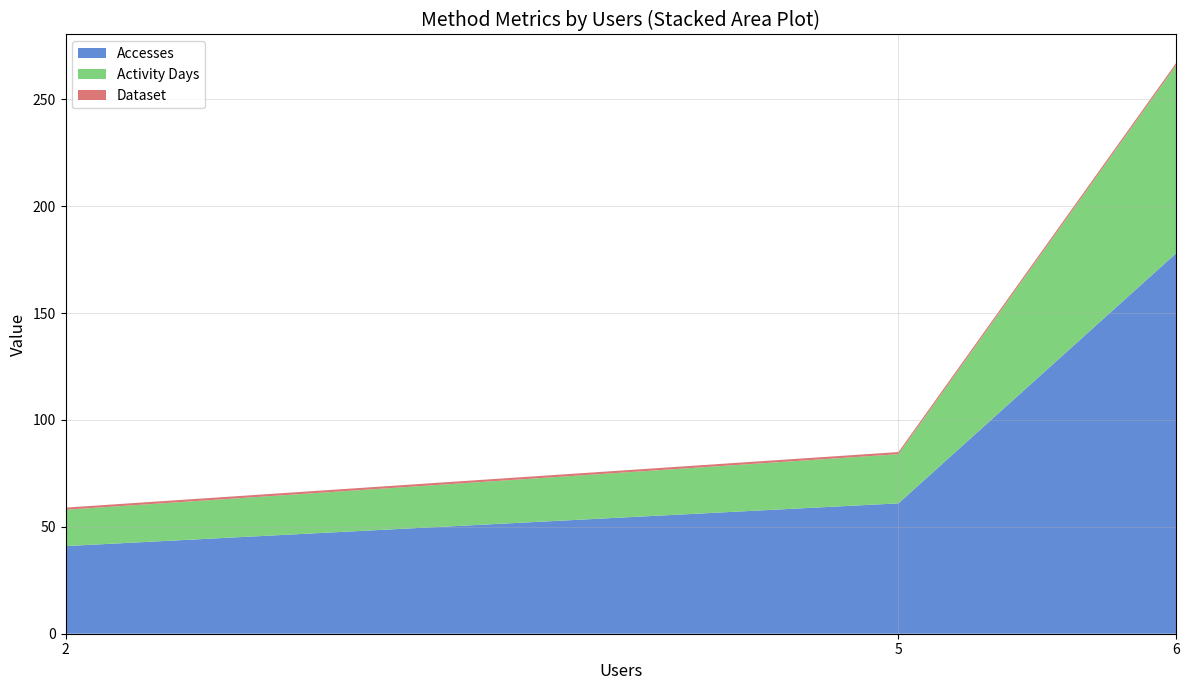

Reading left to right, list all the values displayed in this chart.

Accesses: 2=41	5=61	6=178
Activity Days: 2=17	5=23	6=88
Dataset: 2=1	5=1	6=1